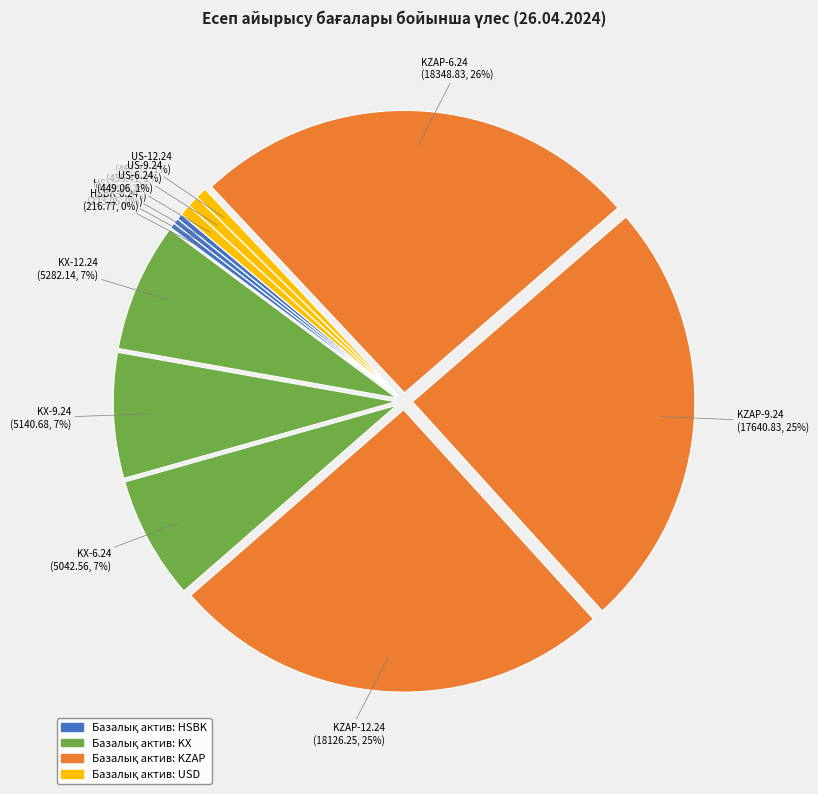

How many slices are in this pie chart?

12